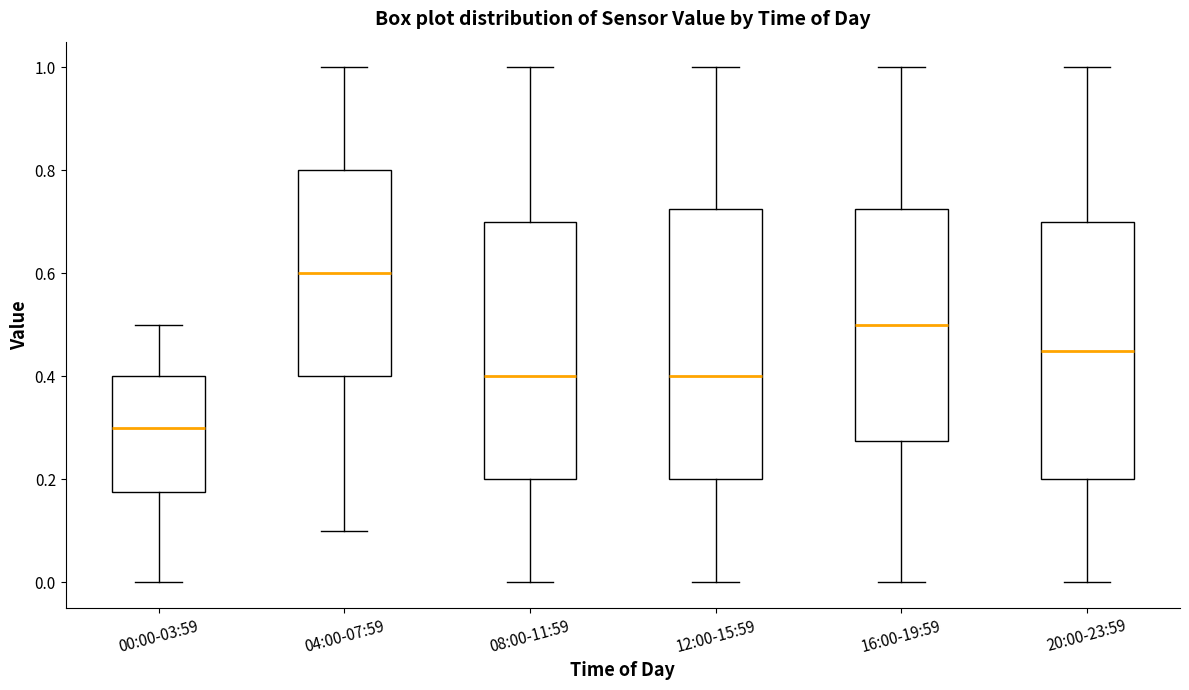

Which box is the tallest, from its lower edge to its upper edge?

12:00-15:59